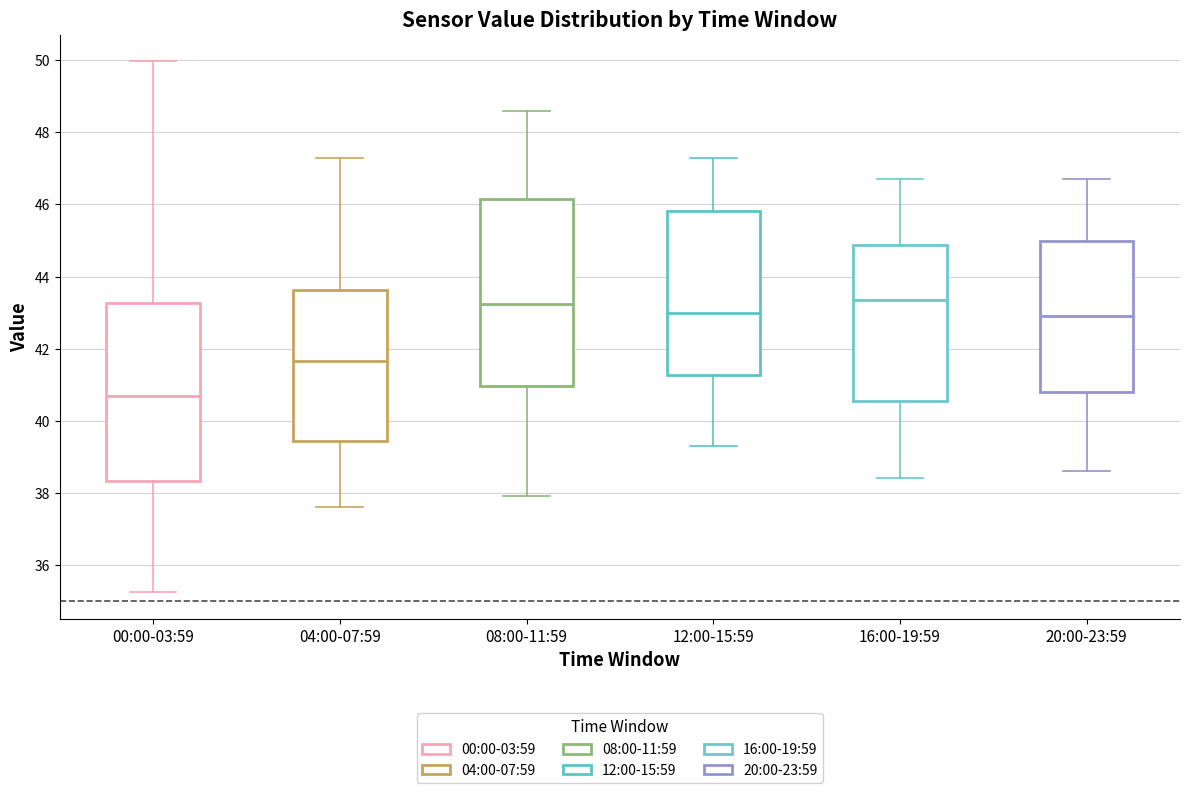

Reading left to right, transcribe this box plot: for each box, give where its median line is, the range the box spans, and where its two whiskers end, as read against the y-axis. The values are not printed on the chart, so give them approximately, as read against the axis.

00:00-03:59: median 40.8, box 38.4 to 43.2, whiskers 35.2 to 50.0
04:00-07:59: median 41.6, box 39.4 to 43.6, whiskers 37.6 to 47.4
08:00-11:59: median 43.2, box 41.0 to 46.2, whiskers 38.0 to 48.6
12:00-15:59: median 43.0, box 41.2 to 45.8, whiskers 39.4 to 47.4
16:00-19:59: median 43.4, box 40.6 to 44.8, whiskers 38.4 to 46.8
20:00-23:59: median 43.0, box 40.8 to 45.0, whiskers 38.6 to 46.8